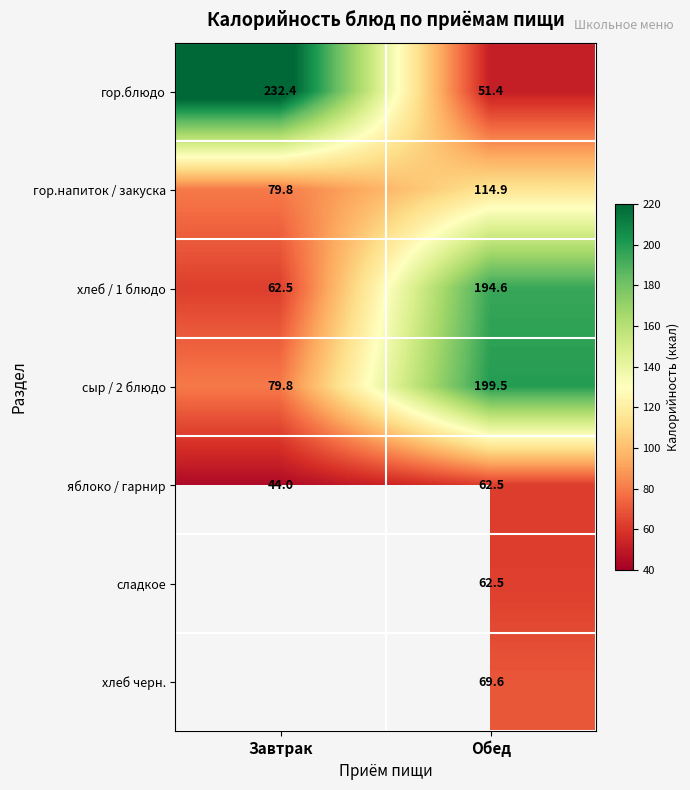

List the labels in order of гор.напиток / закуска value, smallest first.

Завтрак, Обед